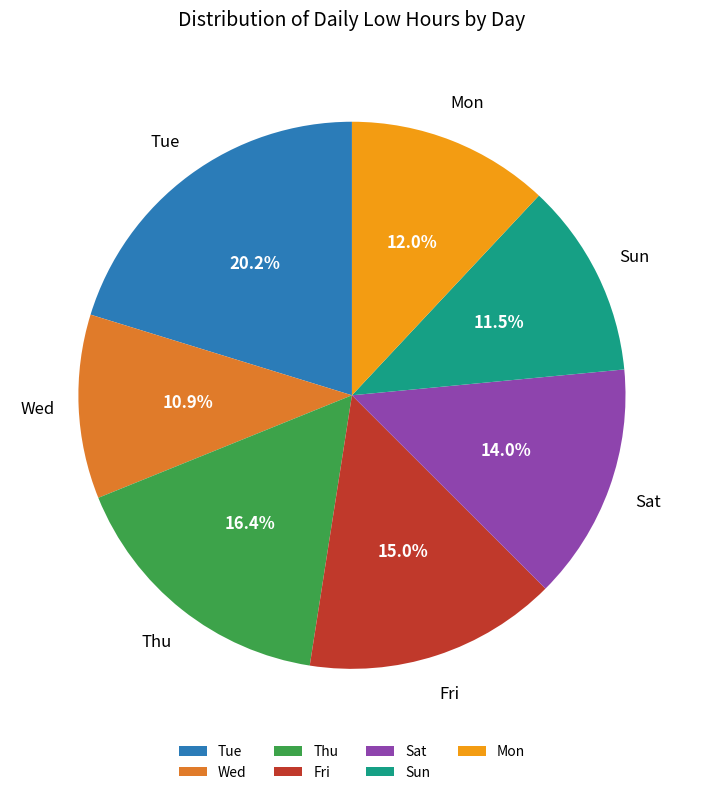

How much of the chart is everything except Sun?

88.5%